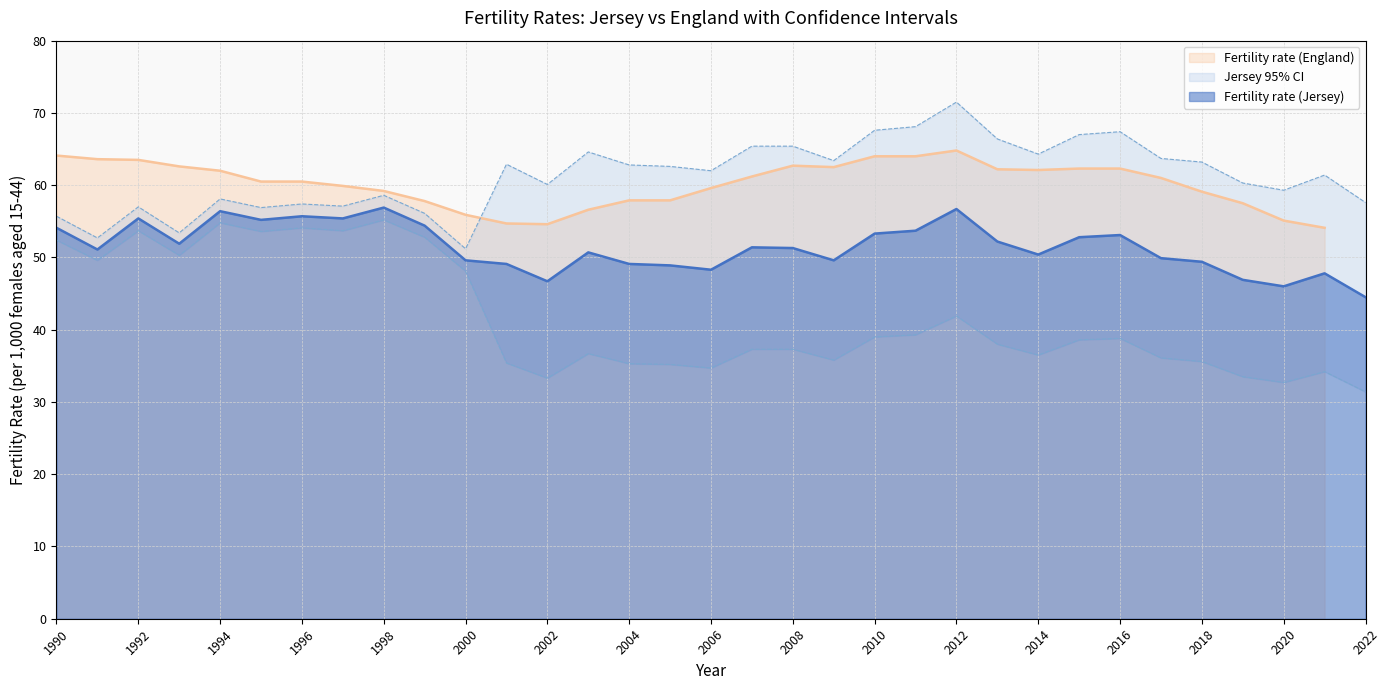

True or false: UL and LL cross at least once.

False